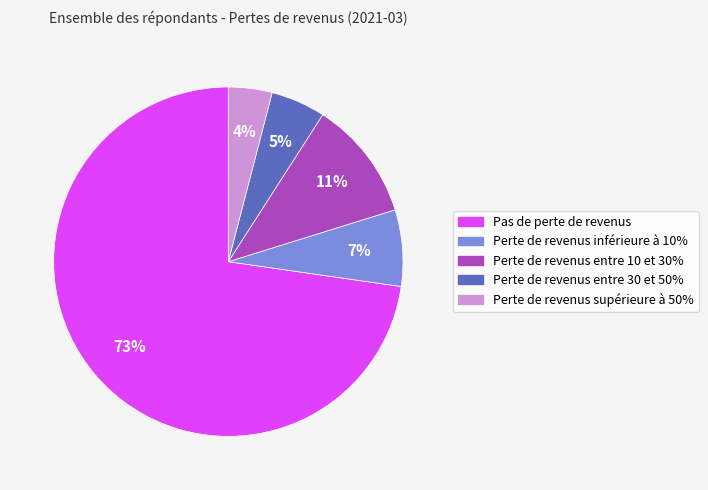

Which slice is the smallest?

Perte de revenus supérieure à 50%